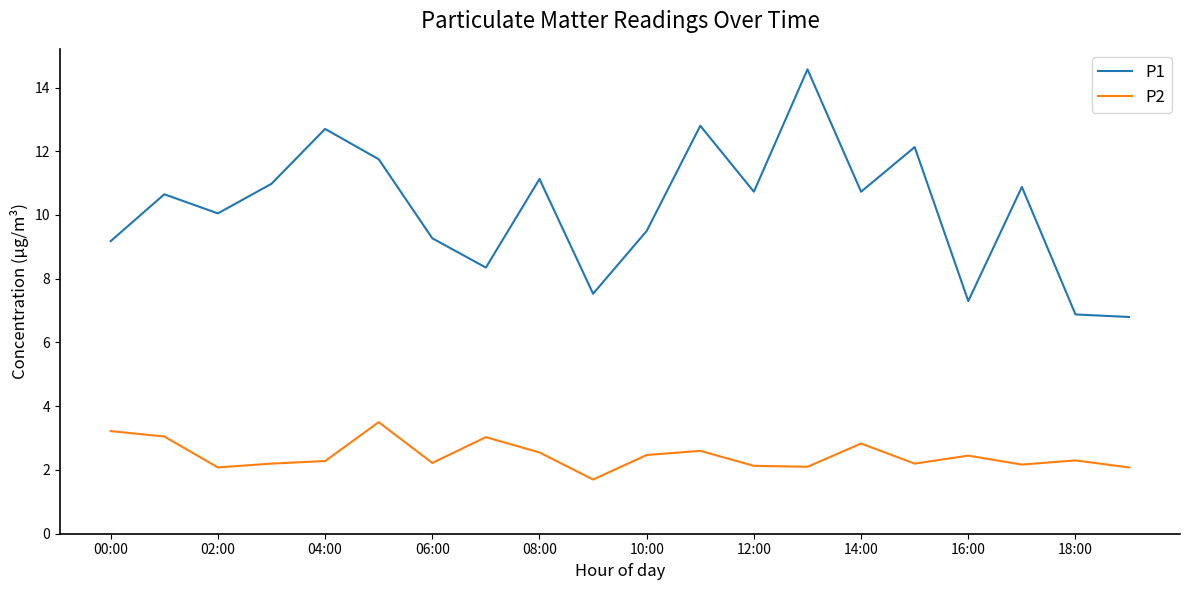

True or false: P2 and P1 intersect in this chart.

False